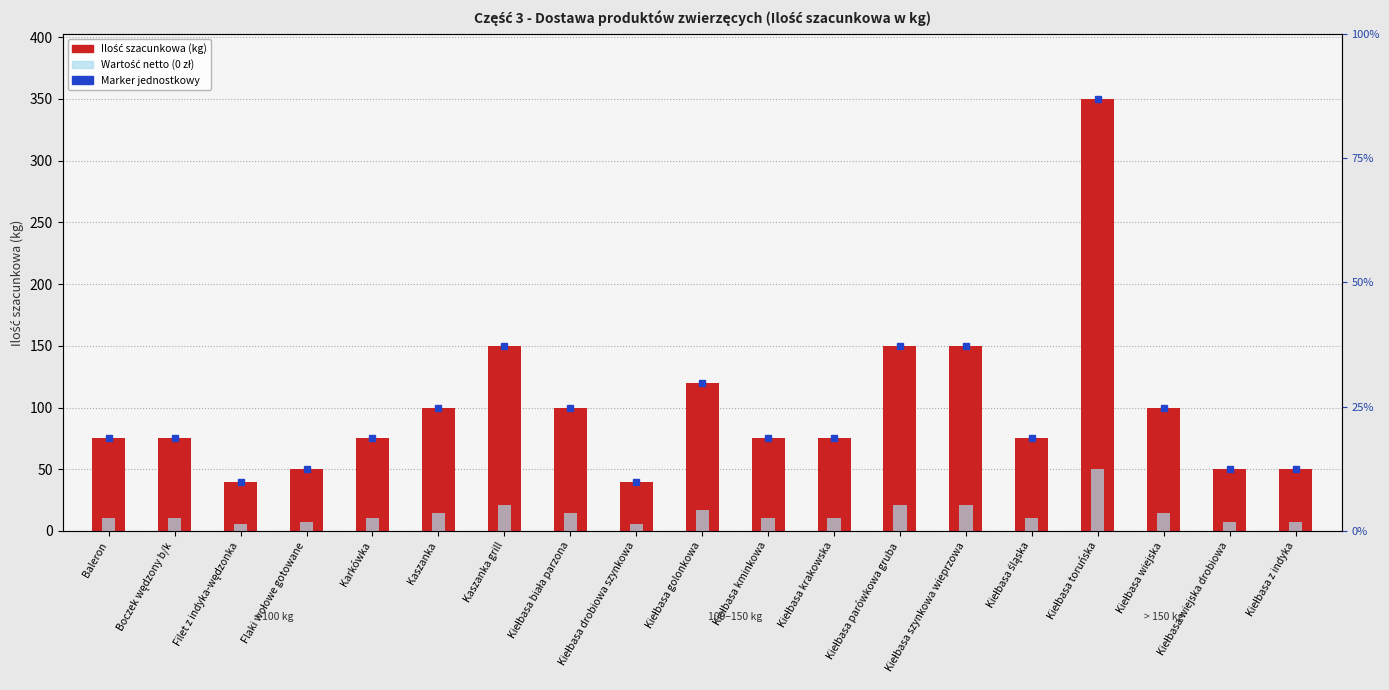

What position from the left is Baleron?

1